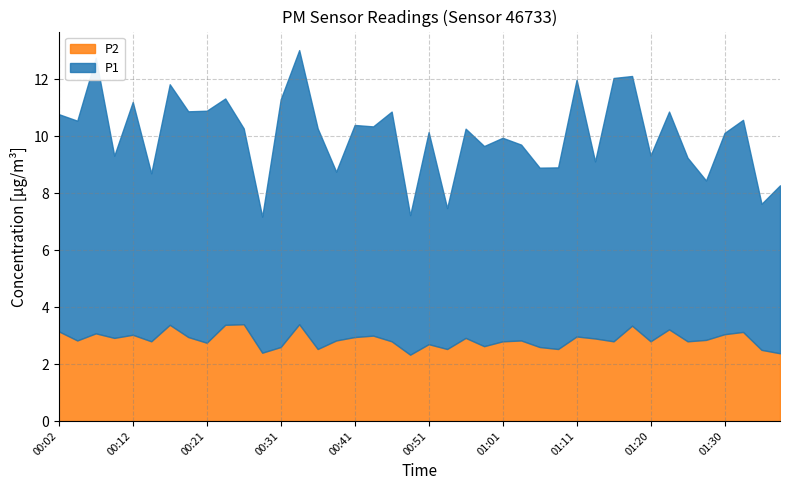

At which label does P1 reach its minimum?

00:29